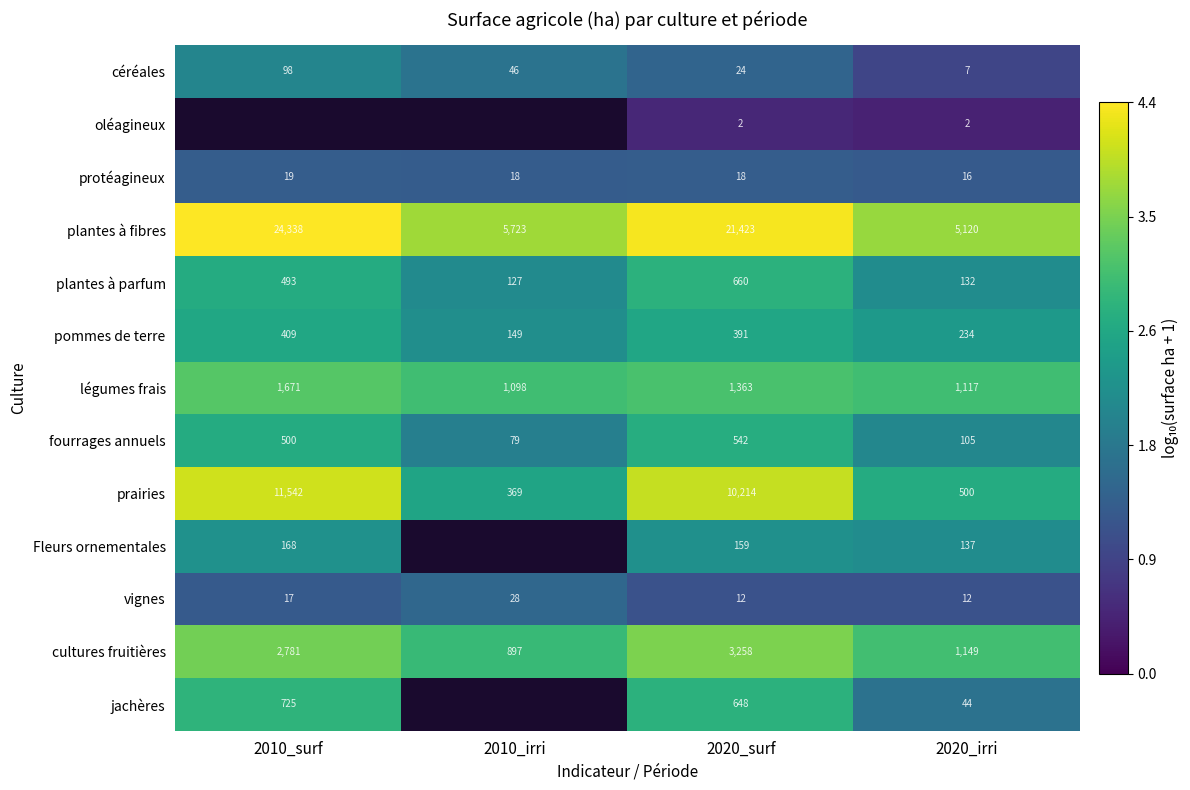

True or false: plantes à fibres has a value of 5.5 at 2010_irri.

False